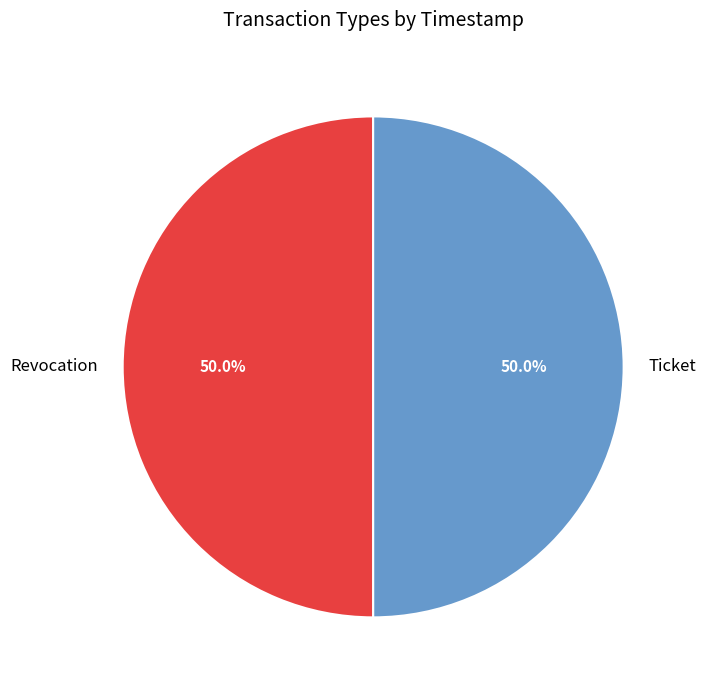

To the nearest percent, what portion does Ticket represent?

50%